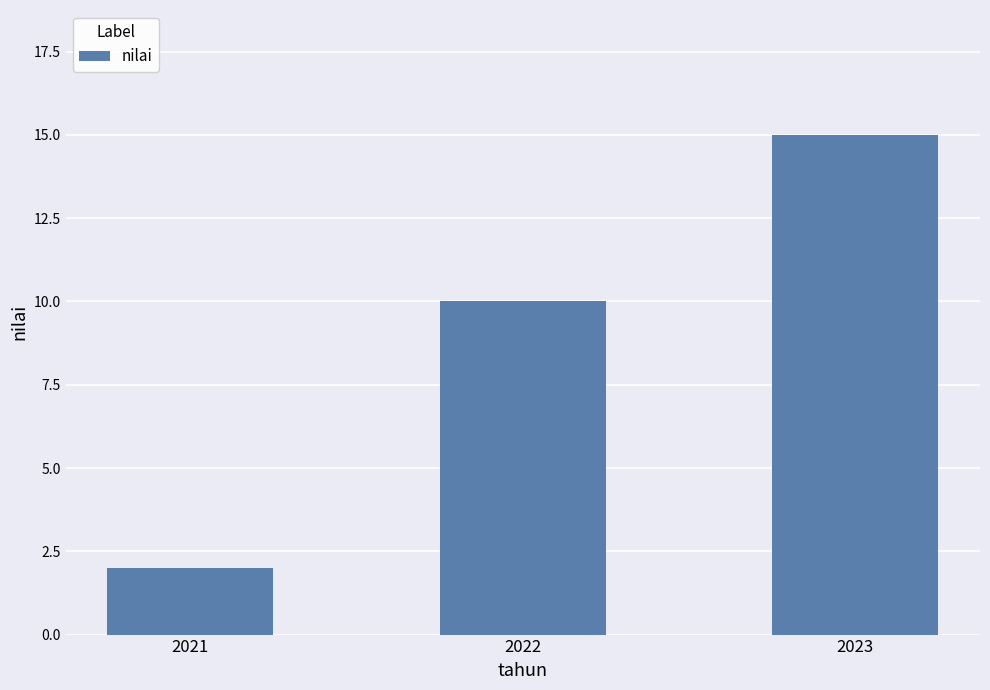

The chart shows a value of 2 at 2021. True or false?

True